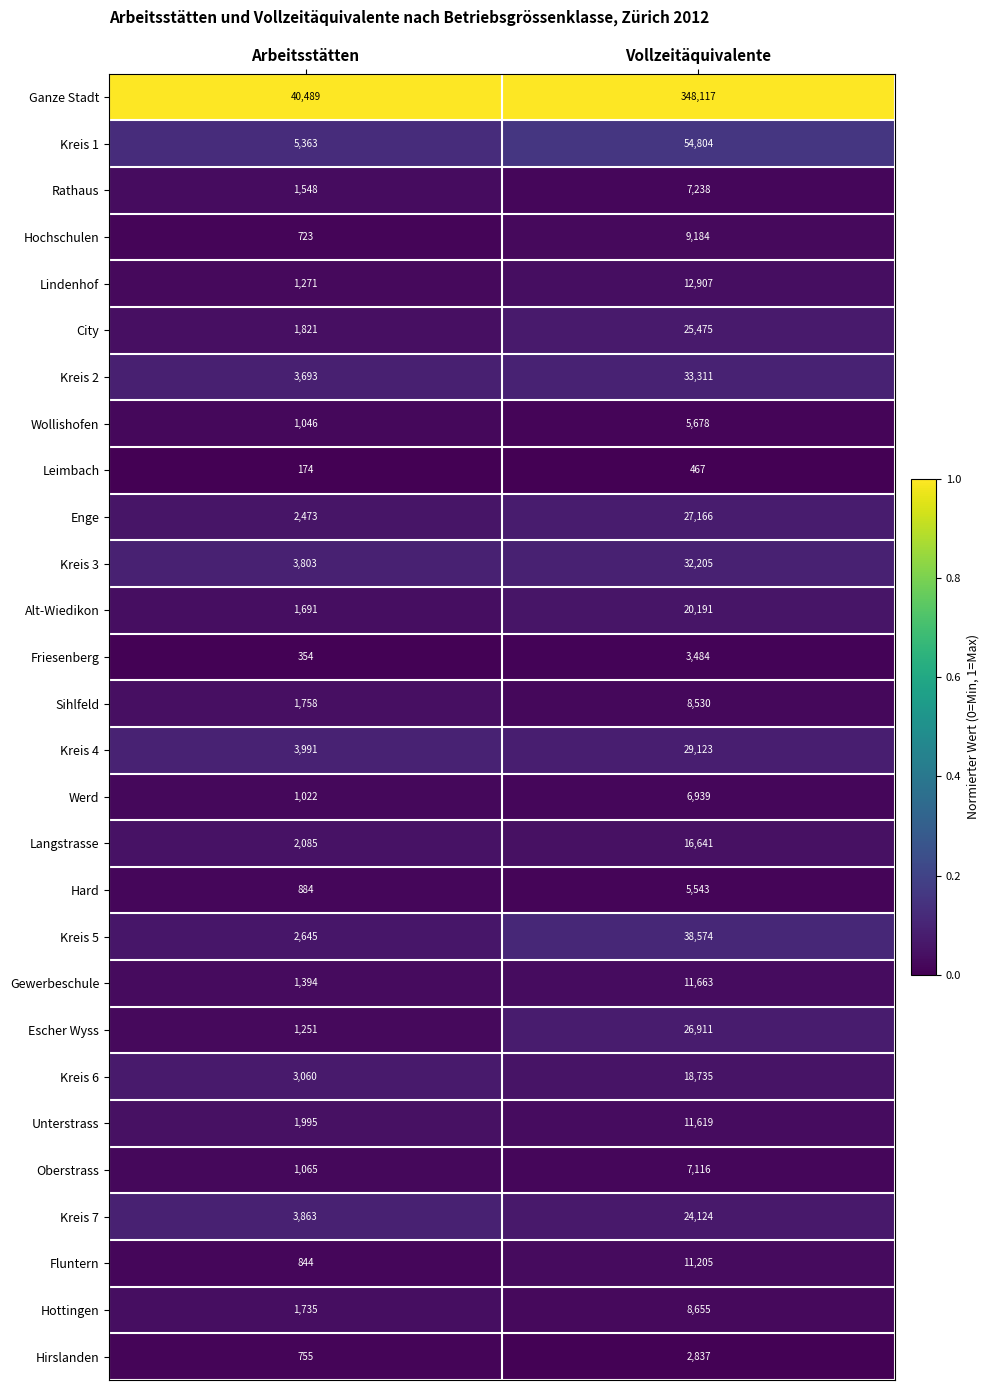

Which series changed the most between Arbeitsstätten and Vollzeitäquivalente?

Ganze Stadt